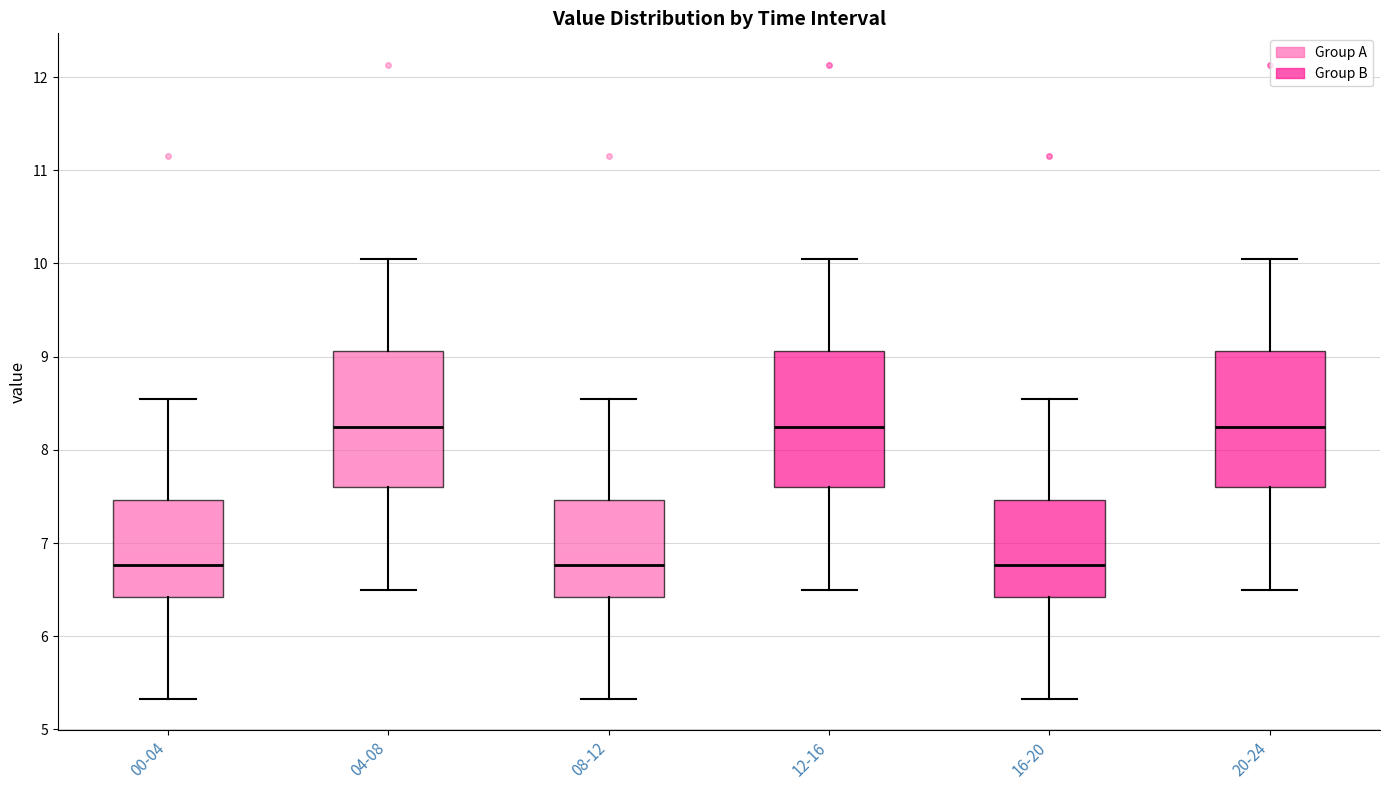

Reading left to right, transcribe this box plot: for each box, give where its median line is, the range the box spans, and where its two whiskers end, as read against the y-axis. The values are not printed on the chart, so give them approximately, as read against the axis.

00-04: median 6.8, box 6.4 to 7.5, whiskers 5.3 to 8.6
04-08: median 8.3, box 7.6 to 9.1, whiskers 6.5 to 10.1
08-12: median 6.8, box 6.4 to 7.5, whiskers 5.3 to 8.6
12-16: median 8.3, box 7.6 to 9.1, whiskers 6.5 to 10.1
16-20: median 6.8, box 6.4 to 7.5, whiskers 5.3 to 8.6
20-24: median 8.3, box 7.6 to 9.1, whiskers 6.5 to 10.1